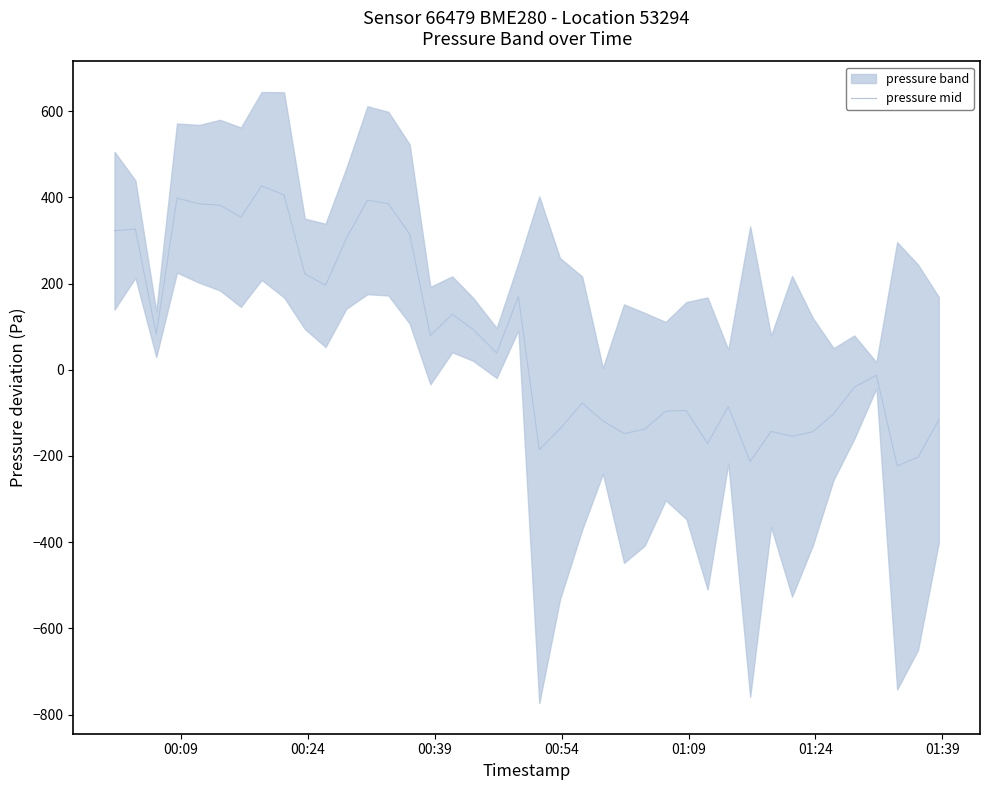

What is the lowest value of the pressure mid series?

-222.9